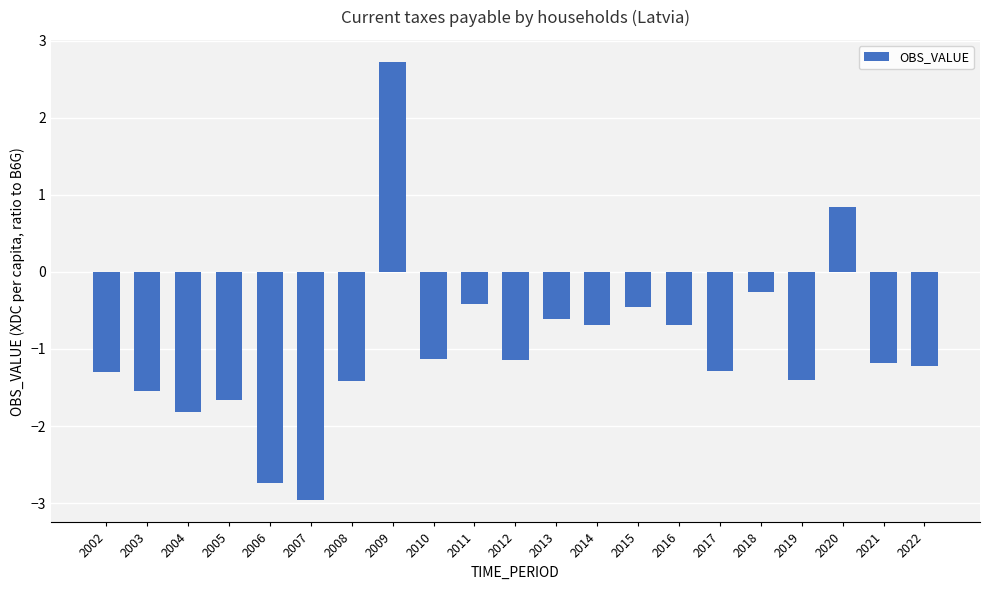

Does the chart contain any negative values?

Yes